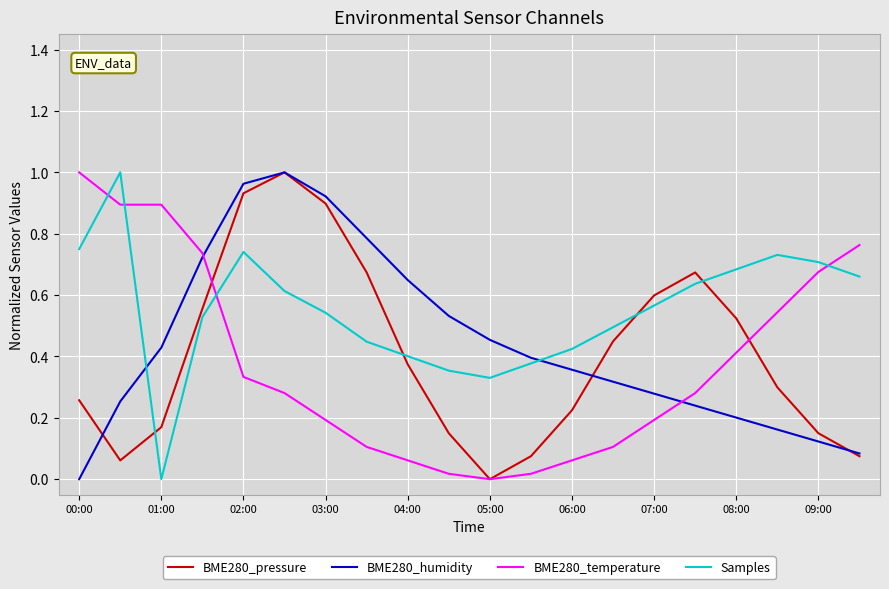

Which series has the largest total across all categories?

Samples